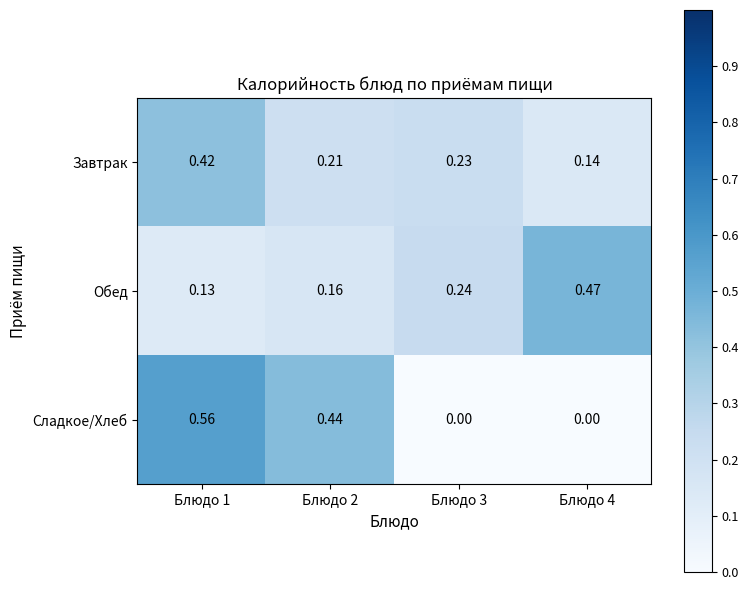

Rank the series by their maximum value, from lowest to highest.

Завтрак, Обед, Сладкое/Хлеб